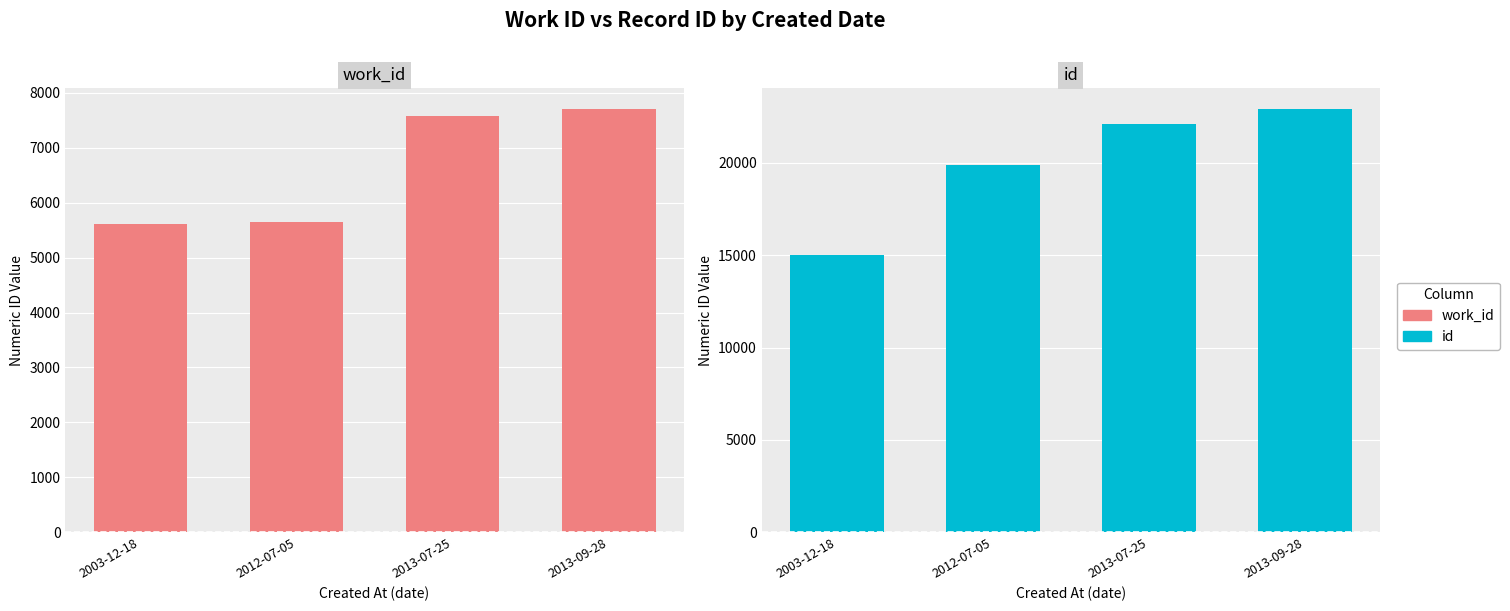

At which category does the chart reach its peak across all series?

2013-09-28